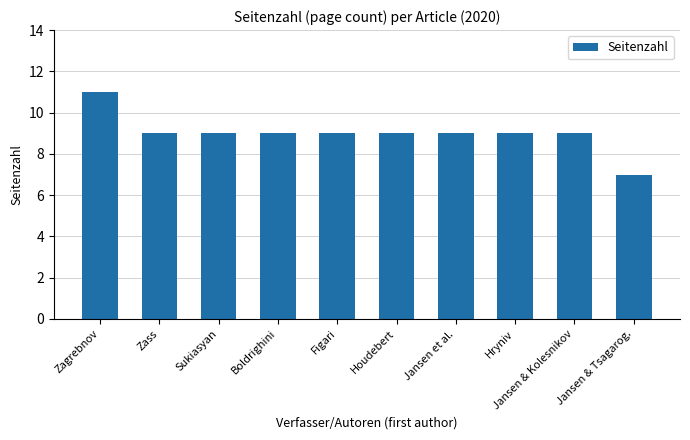

How many values are between 9 and 10?

8